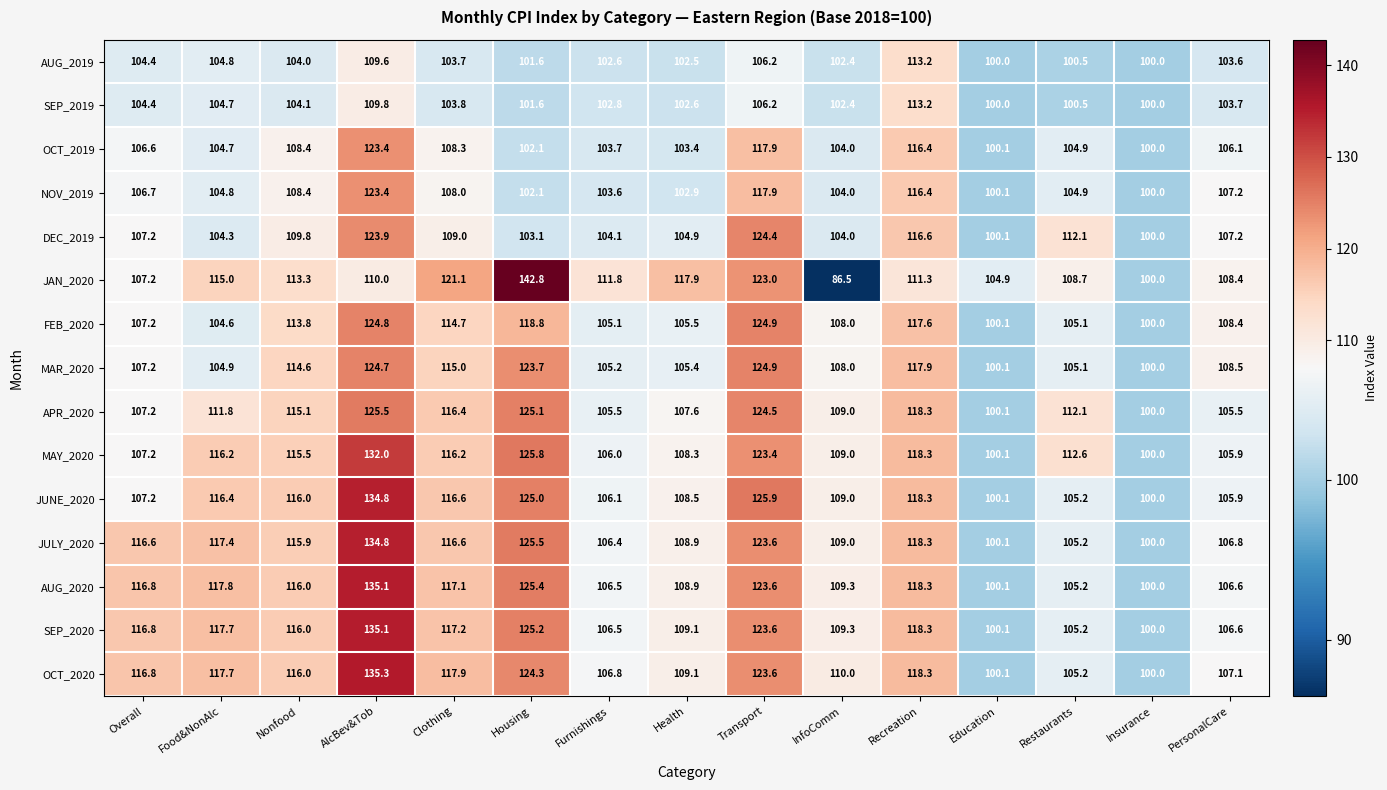

How many categories are shown in the chart?

15